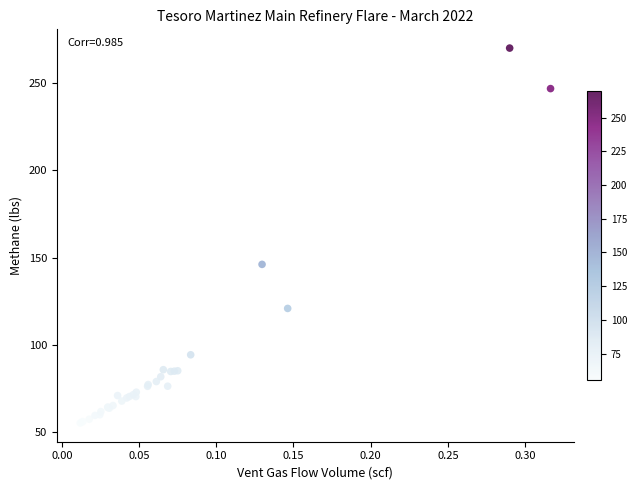

What Y value in the scatter plot is closest to 162?

146.1